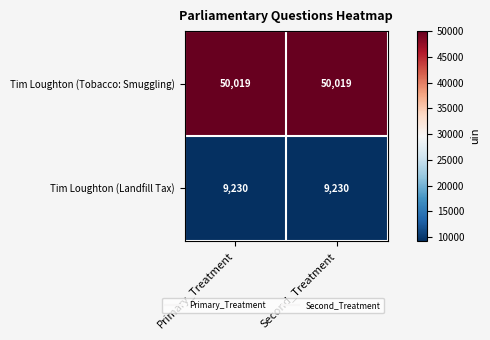

Reading left to right, what are all the values shown in this chart?

Tim Loughton (Tobacco: Smuggling): Primary_Treatment=50019	Second_Treatment=50019
Tim Loughton (Landfill Tax): Primary_Treatment=9230	Second_Treatment=9230